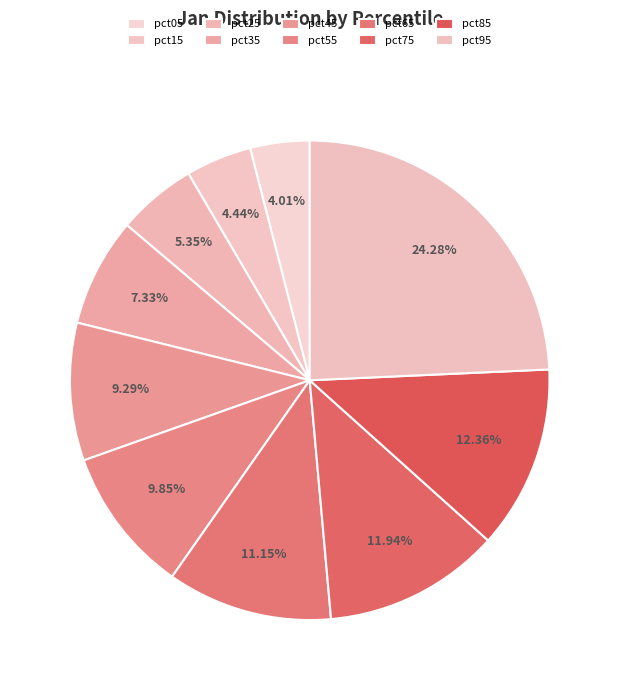

The pct45 slice represents 9% of the pie. True or false?

True